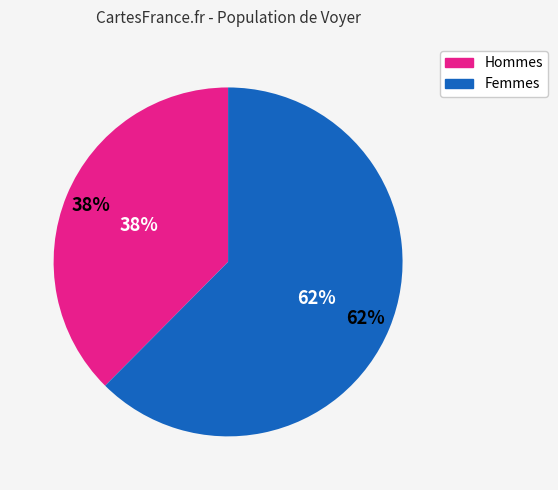

How many slices are in this pie chart?

2